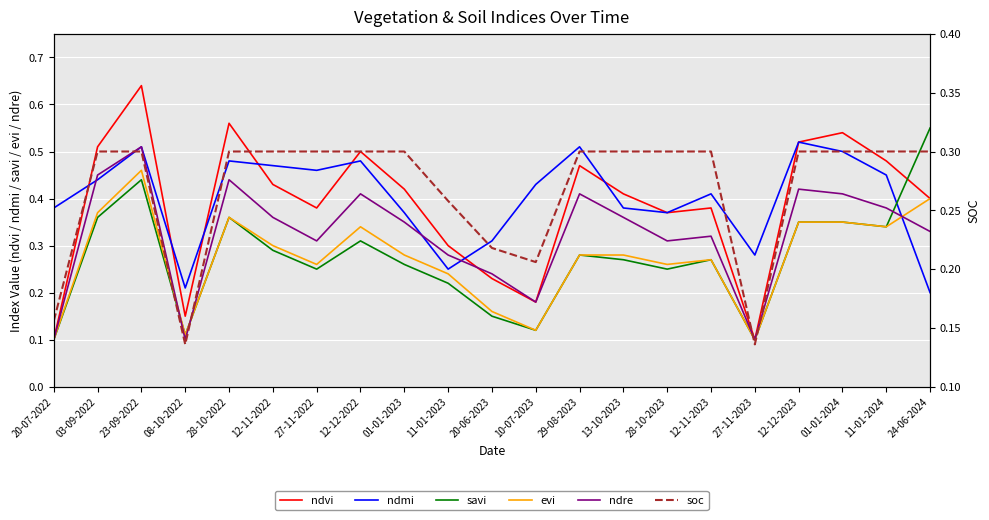

What position from the left is 12-11-2022?

6